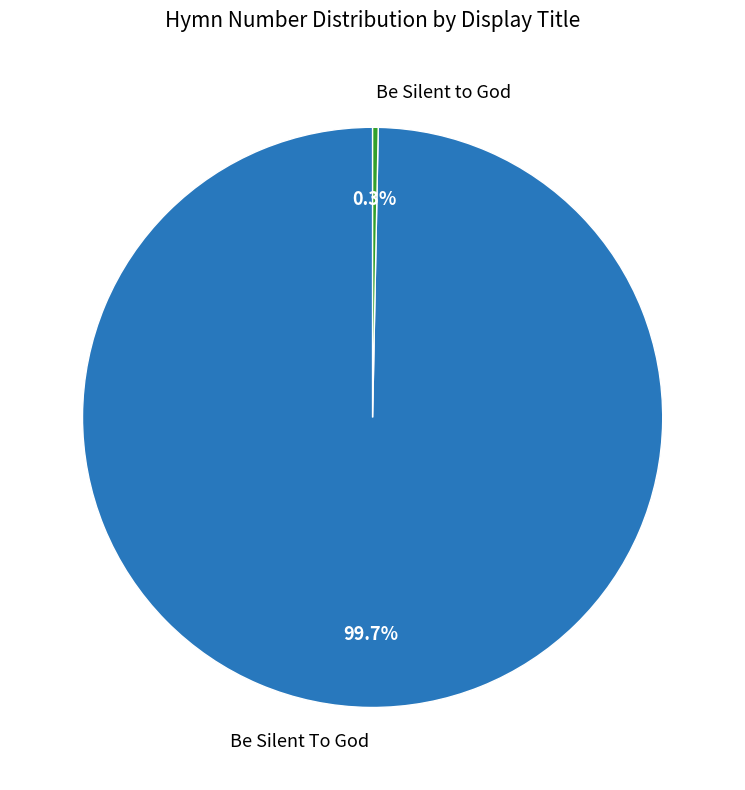

Is Be Silent to God the majority of the pie?

No